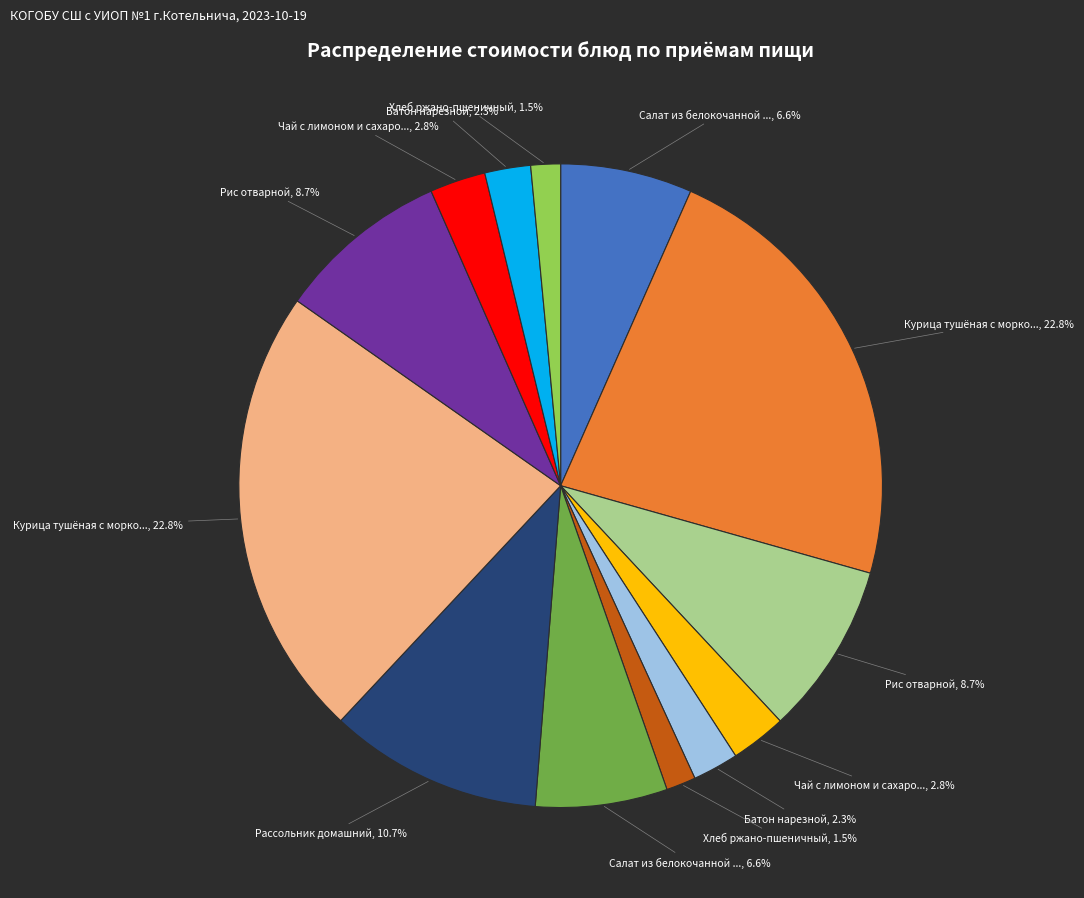

Is there any slice that represents more than half of the pie?

No